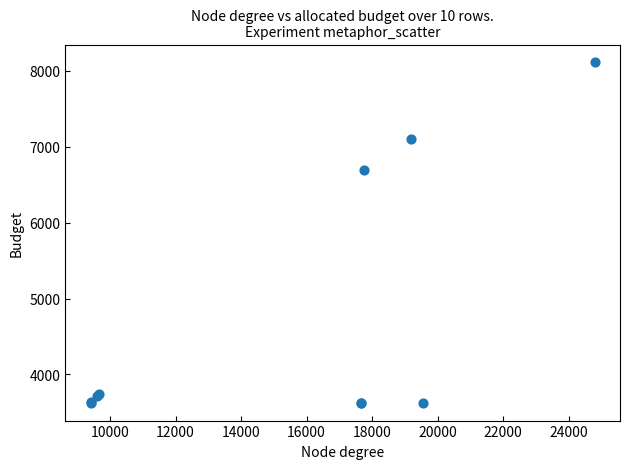

What Y value in the scatter plot is closest to 5869?

6689